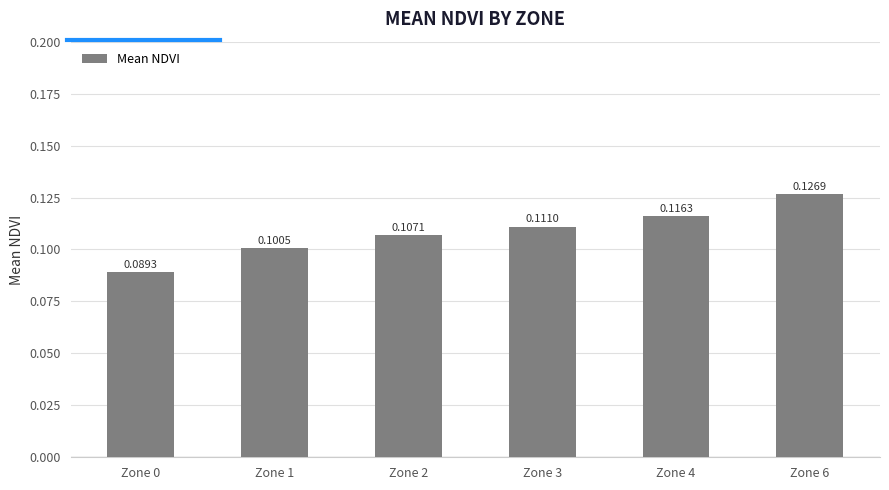

Rank the categories by value from lowest to highest.

Zone 0, Zone 1, Zone 2, Zone 3, Zone 4, Zone 6